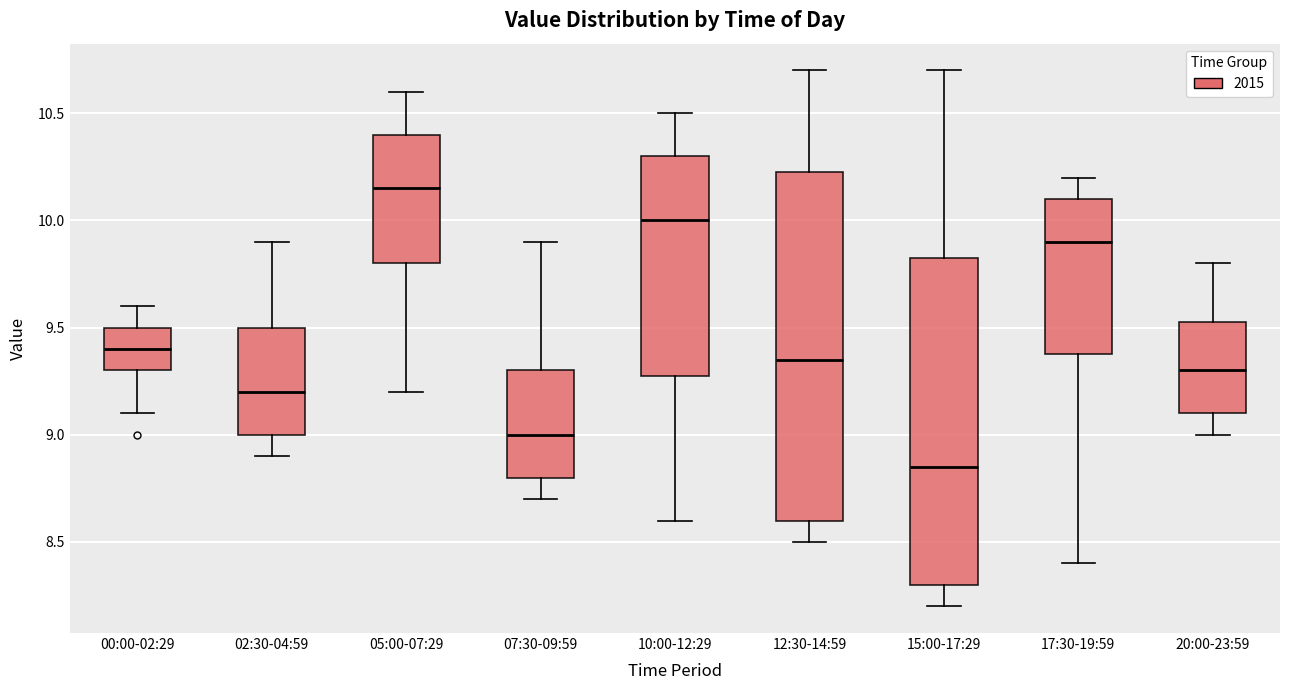

Which box has the lowest median line?

15:00-17:29